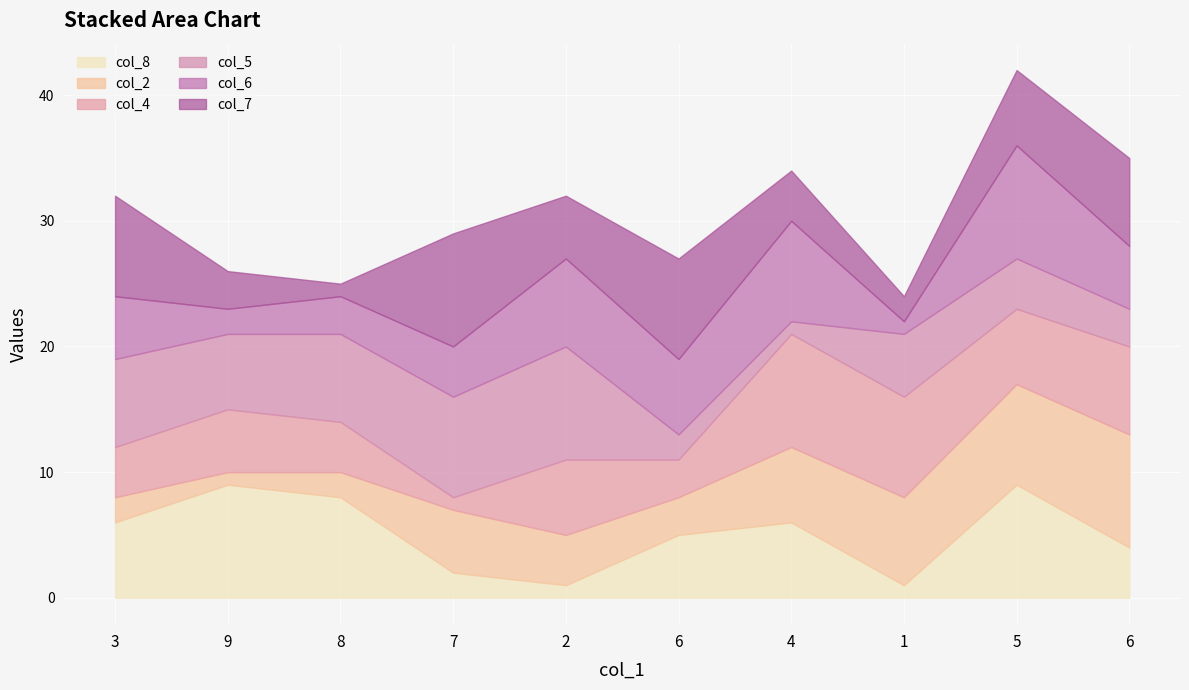

What is the total value across all series at 8?

25